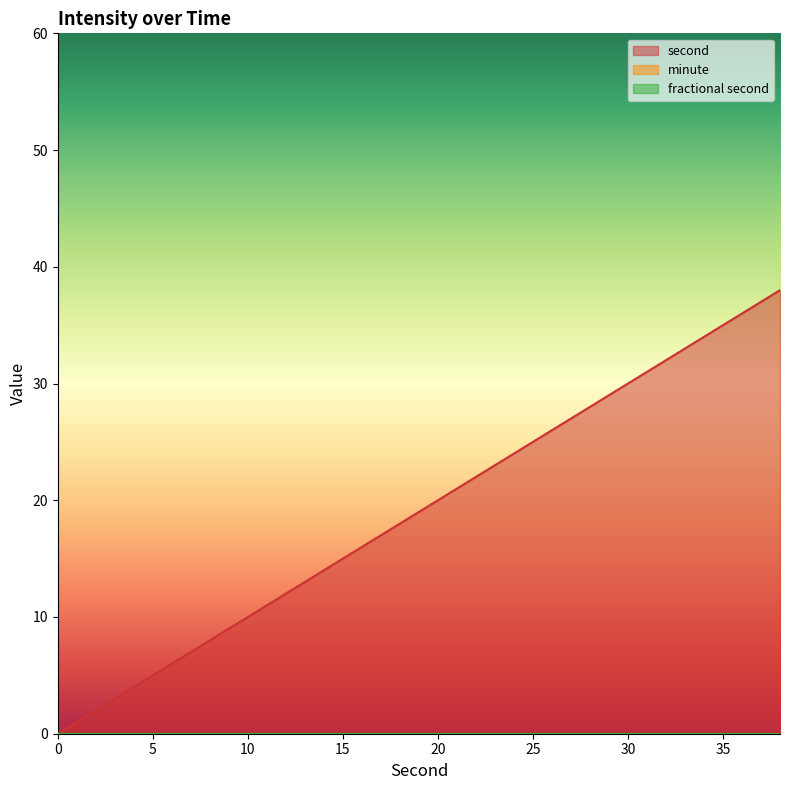

What is the maximum value shown in the chart?

38